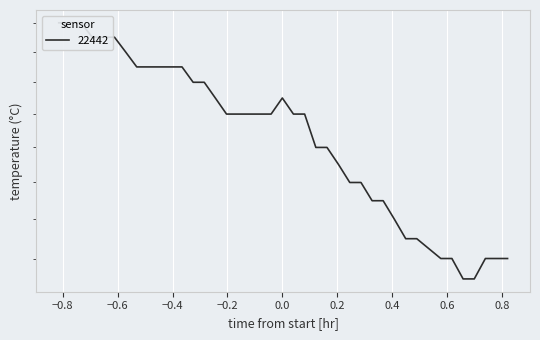

What is the smallest value displayed?

3.3